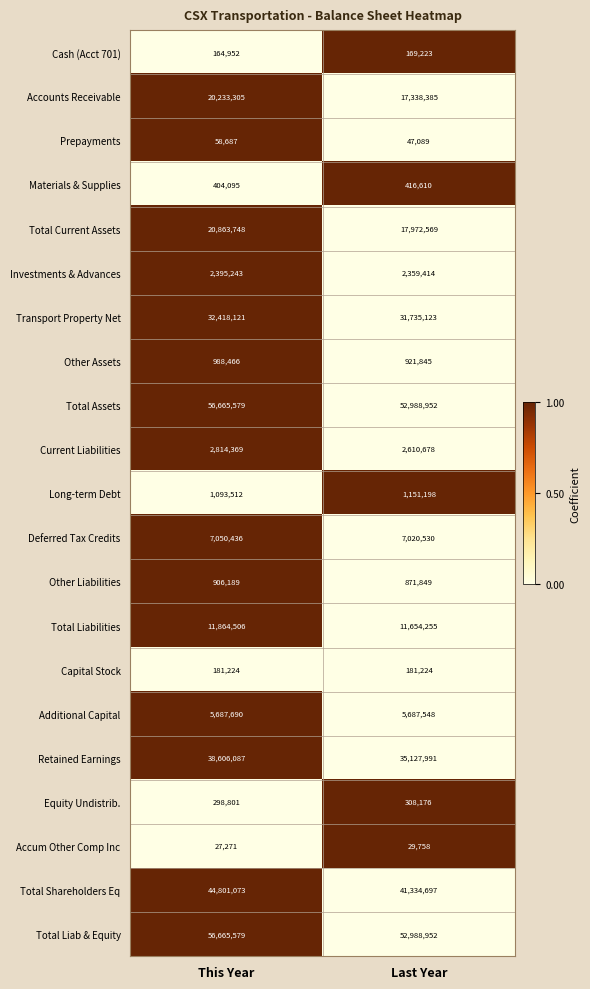

What is the sum of all Total Assets values?

109654531